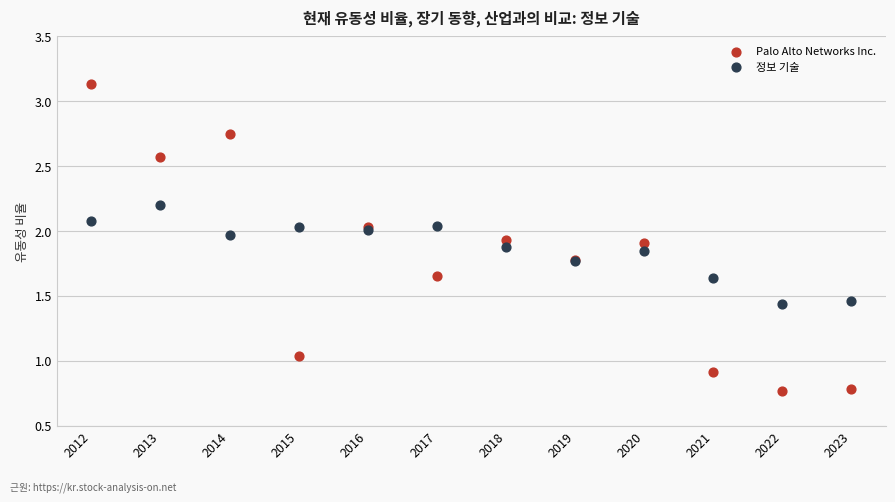

Which series contains the highest Y value?

Palo Alto Networks Inc.